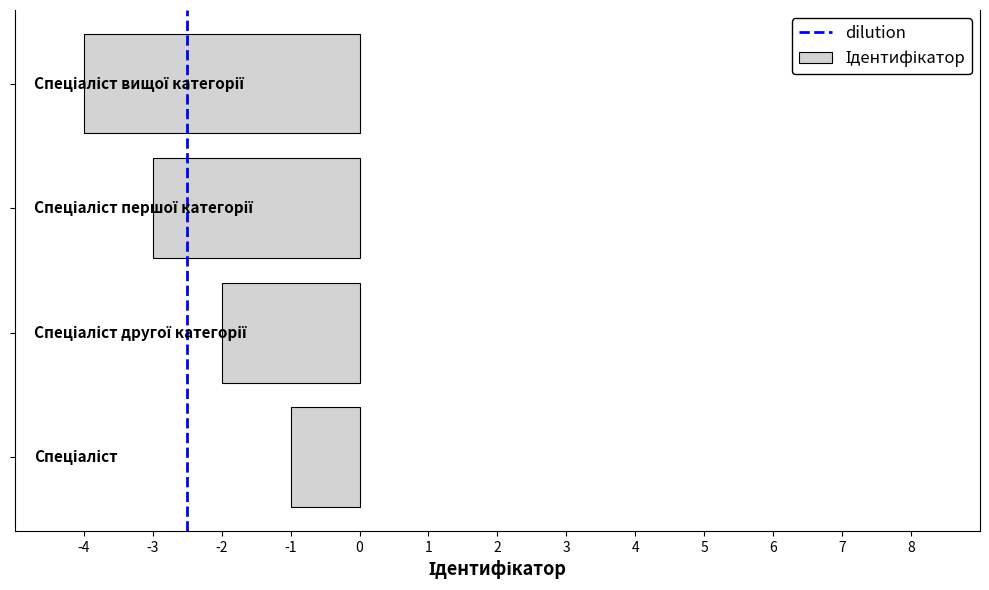

What is the sum of all values?

-10